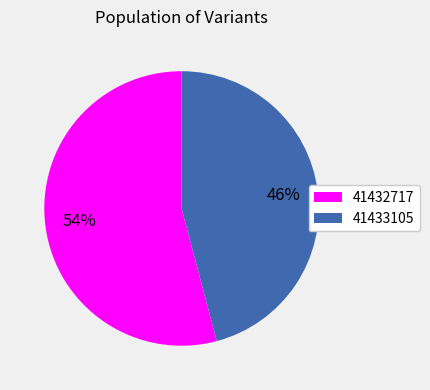

Which has a higher value, 41433105 or 41432717?

41432717